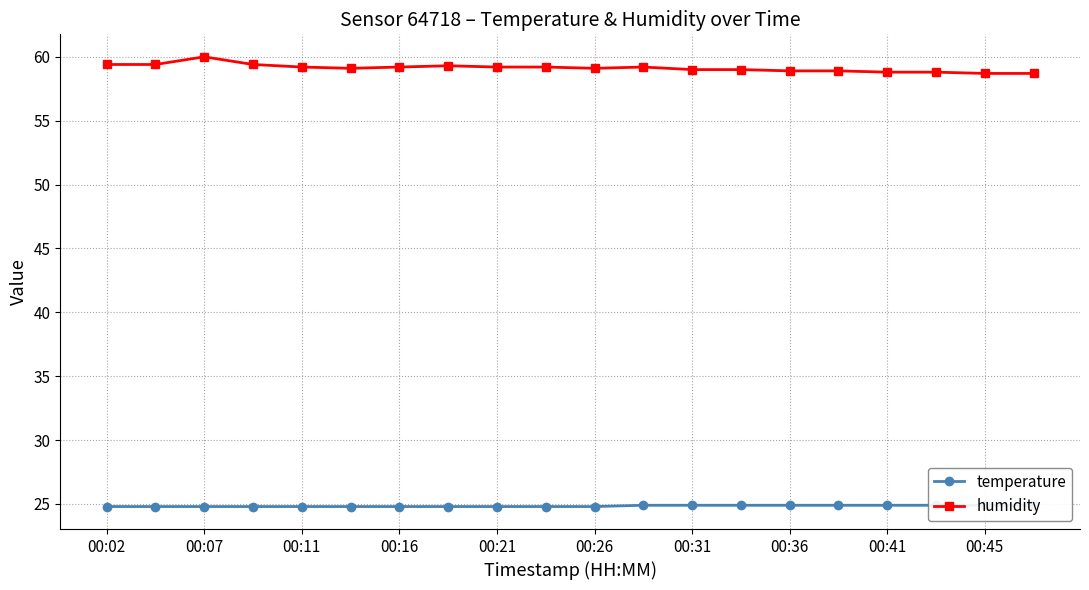

Is it true that humidity equals 59.0 at 00:31?

True